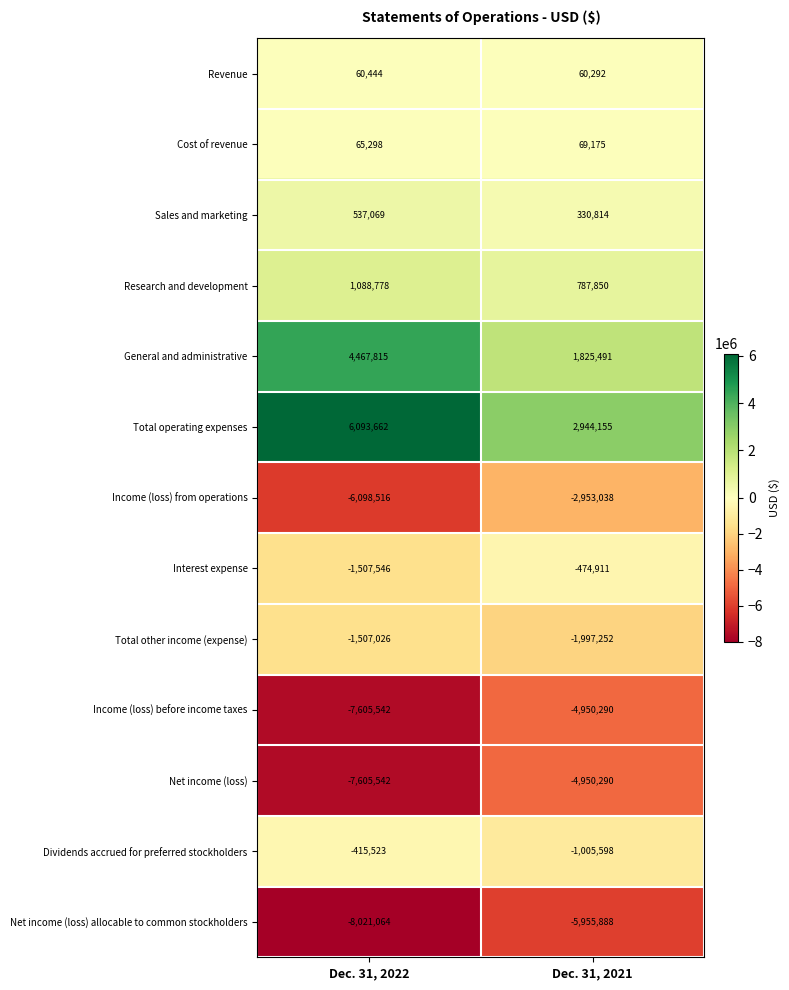

Reading left to right, transcribe all the data shown in this chart.

Revenue: Dec. 31, 2022=60444	Dec. 31, 2021=60292
Cost of revenue: Dec. 31, 2022=65298	Dec. 31, 2021=69175
Sales and marketing: Dec. 31, 2022=537069	Dec. 31, 2021=330814
Research and development: Dec. 31, 2022=1088778	Dec. 31, 2021=787850
General and administrative: Dec. 31, 2022=4467815	Dec. 31, 2021=1825491
Total operating expenses: Dec. 31, 2022=6093662	Dec. 31, 2021=2944155
Income (loss) from operations: Dec. 31, 2022=-6098516	Dec. 31, 2021=-2953038
Interest expense: Dec. 31, 2022=-1507546	Dec. 31, 2021=-474911
Total other income (expense): Dec. 31, 2022=-1507026	Dec. 31, 2021=-1997252
Income (loss) before income taxes: Dec. 31, 2022=-7605542	Dec. 31, 2021=-4950290
Net income (loss): Dec. 31, 2022=-7605542	Dec. 31, 2021=-4950290
Dividends accrued for preferred stockholders: Dec. 31, 2022=-415523	Dec. 31, 2021=-1005598
Net income (loss) allocable to common stockholders: Dec. 31, 2022=-8021064	Dec. 31, 2021=-5955888